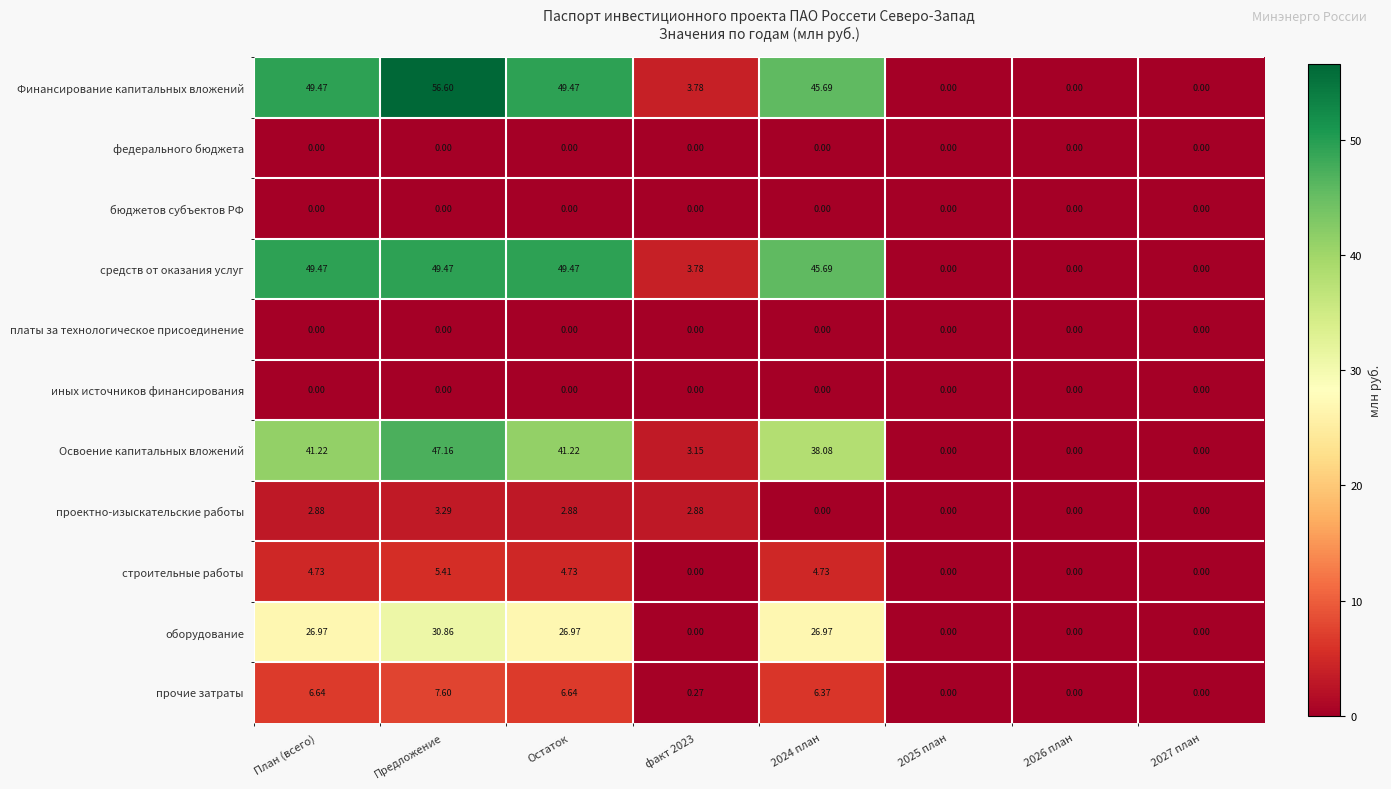

Which series has the widest spread of values?

Финансирование капитальных вложений